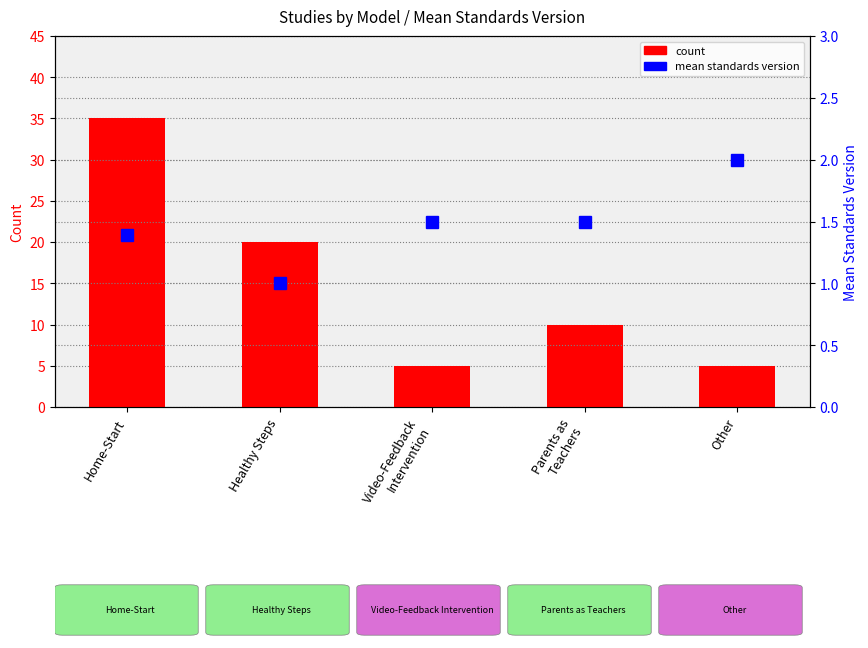

Reading right to left, list all the values displayed in this chart.

count: Other=5.0	Parents as
Teachers=10.0	Video-Feedback
Intervention=5.0	Healthy Steps=20.0	Home-Start=35.0
mean standards version: Other=2.0	Parents as
Teachers=1.5	Video-Feedback
Intervention=1.5	Healthy Steps=1.0	Home-Start=1.4